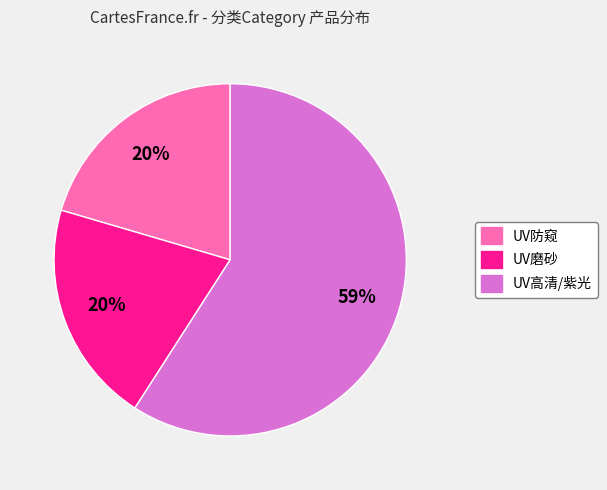

Count the number of slices in the pie.

3